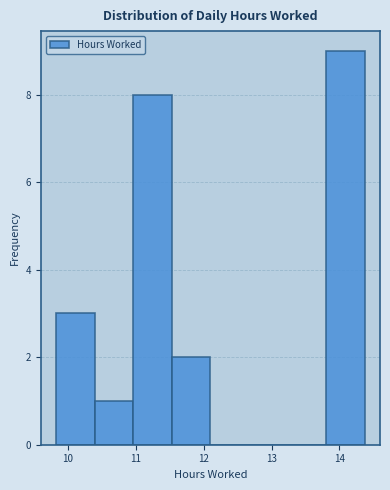

Reading left to right, transcribe this chart: for each bar, give the range it covers on the x-axis and its height. Neither the bar edges nor the heights are printed on the chart, so give them approximately, as read against the axes.

9.8 to 10.4: 3
10.4 to 11.0: 1
11.0 to 11.5: 8
11.5 to 12.1: 2
12.1 to 12.7: 0
12.7 to 13.2: 0
13.2 to 13.8: 0
13.8 to 14.4: 9